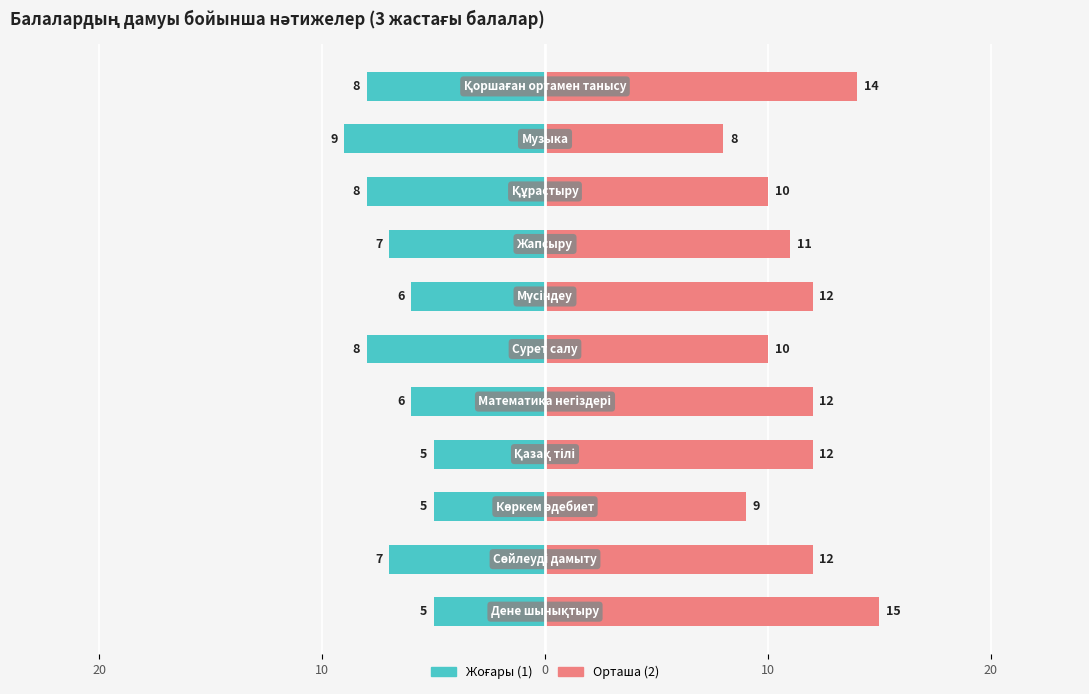

What is the difference between the second highest and second lowest values in the Орташа (2) series?

5